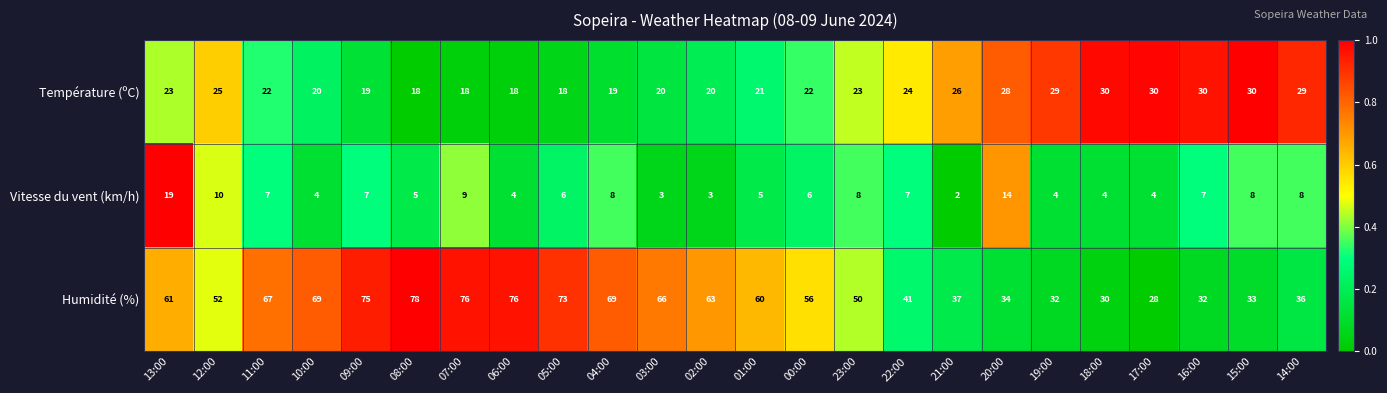

What is the difference between the second highest and second lowest values in the Vitesse du vent (km/h) series?

11